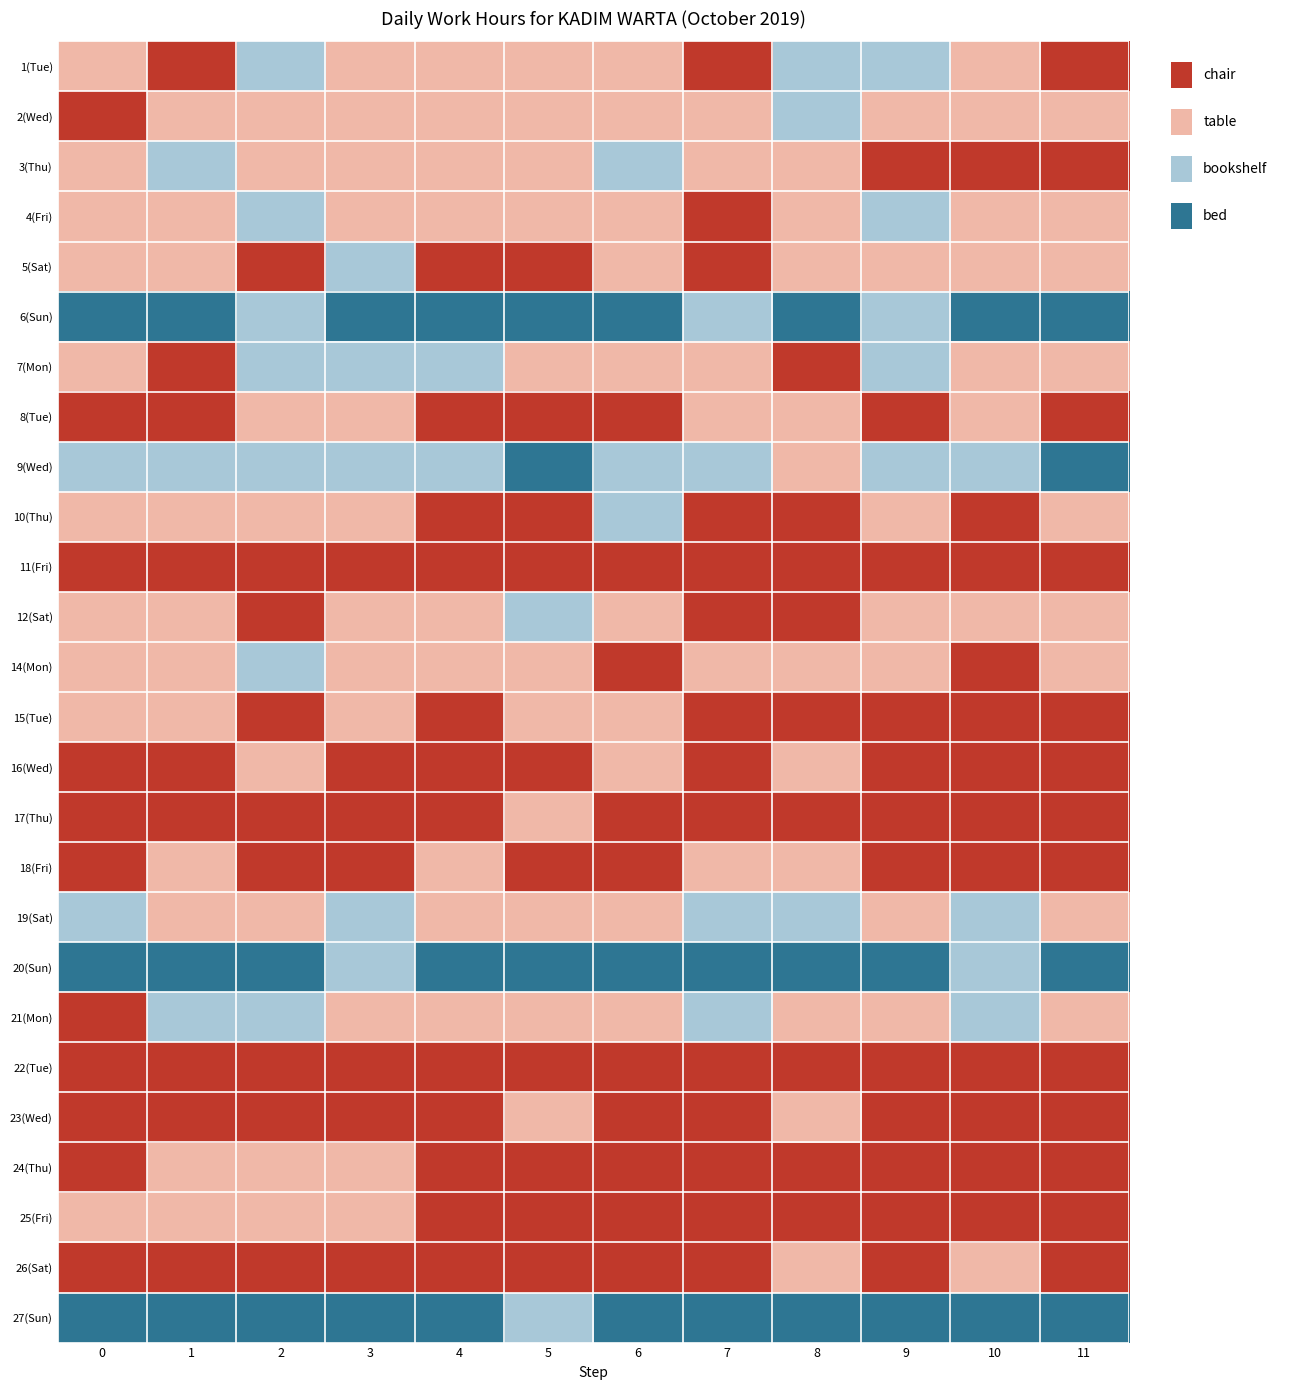

Reading left to right, transcribe all the data shown in this chart.

1(Tue): 0=2	1=3	2=1	3=2	4=2	5=2	6=2	7=3	8=1	9=1	10=2	11=3
2(Wed): 0=3	1=2	2=2	3=2	4=2	5=2	6=2	7=2	8=1	9=2	10=2	11=2
3(Thu): 0=2	1=1	2=2	3=2	4=2	5=2	6=1	7=2	8=2	9=3	10=3	11=3
4(Fri): 0=2	1=2	2=1	3=2	4=2	5=2	6=2	7=3	8=2	9=1	10=2	11=2
5(Sat): 0=2	1=2	2=3	3=1	4=3	5=3	6=2	7=3	8=2	9=2	10=2	11=2
6(Sun): 0=0	1=0	2=1	3=0	4=0	5=0	6=0	7=1	8=0	9=1	10=0	11=0
7(Mon): 0=2	1=3	2=1	3=1	4=1	5=2	6=2	7=2	8=3	9=1	10=2	11=2
8(Tue): 0=3	1=3	2=2	3=2	4=3	5=3	6=3	7=2	8=2	9=3	10=2	11=3
9(Wed): 0=1	1=1	2=1	3=1	4=1	5=0	6=1	7=1	8=2	9=1	10=1	11=0
10(Thu): 0=2	1=2	2=2	3=2	4=3	5=3	6=1	7=3	8=3	9=2	10=3	11=2
11(Fri): 0=3	1=3	2=3	3=3	4=3	5=3	6=3	7=3	8=3	9=3	10=3	11=3
12(Sat): 0=2	1=2	2=3	3=2	4=2	5=1	6=2	7=3	8=3	9=2	10=2	11=2
14(Mon): 0=2	1=2	2=1	3=2	4=2	5=2	6=3	7=2	8=2	9=2	10=3	11=2
15(Tue): 0=2	1=2	2=3	3=2	4=3	5=2	6=2	7=3	8=3	9=3	10=3	11=3
16(Wed): 0=3	1=3	2=2	3=3	4=3	5=3	6=2	7=3	8=2	9=3	10=3	11=3
17(Thu): 0=3	1=3	2=3	3=3	4=3	5=2	6=3	7=3	8=3	9=3	10=3	11=3
18(Fri): 0=3	1=2	2=3	3=3	4=2	5=3	6=3	7=2	8=2	9=3	10=3	11=3
19(Sat): 0=1	1=2	2=2	3=1	4=2	5=2	6=2	7=1	8=1	9=2	10=1	11=2
20(Sun): 0=0	1=0	2=0	3=1	4=0	5=0	6=0	7=0	8=0	9=0	10=1	11=0
21(Mon): 0=3	1=1	2=1	3=2	4=2	5=2	6=2	7=1	8=2	9=2	10=1	11=2
22(Tue): 0=3	1=3	2=3	3=3	4=3	5=3	6=3	7=3	8=3	9=3	10=3	11=3
23(Wed): 0=3	1=3	2=3	3=3	4=3	5=2	6=3	7=3	8=2	9=3	10=3	11=3
24(Thu): 0=3	1=2	2=2	3=2	4=3	5=3	6=3	7=3	8=3	9=3	10=3	11=3
25(Fri): 0=2	1=2	2=2	3=2	4=3	5=3	6=3	7=3	8=3	9=3	10=3	11=3
26(Sat): 0=3	1=3	2=3	3=3	4=3	5=3	6=3	7=3	8=2	9=3	10=2	11=3
27(Sun): 0=0	1=0	2=0	3=0	4=0	5=1	6=0	7=0	8=0	9=0	10=0	11=0